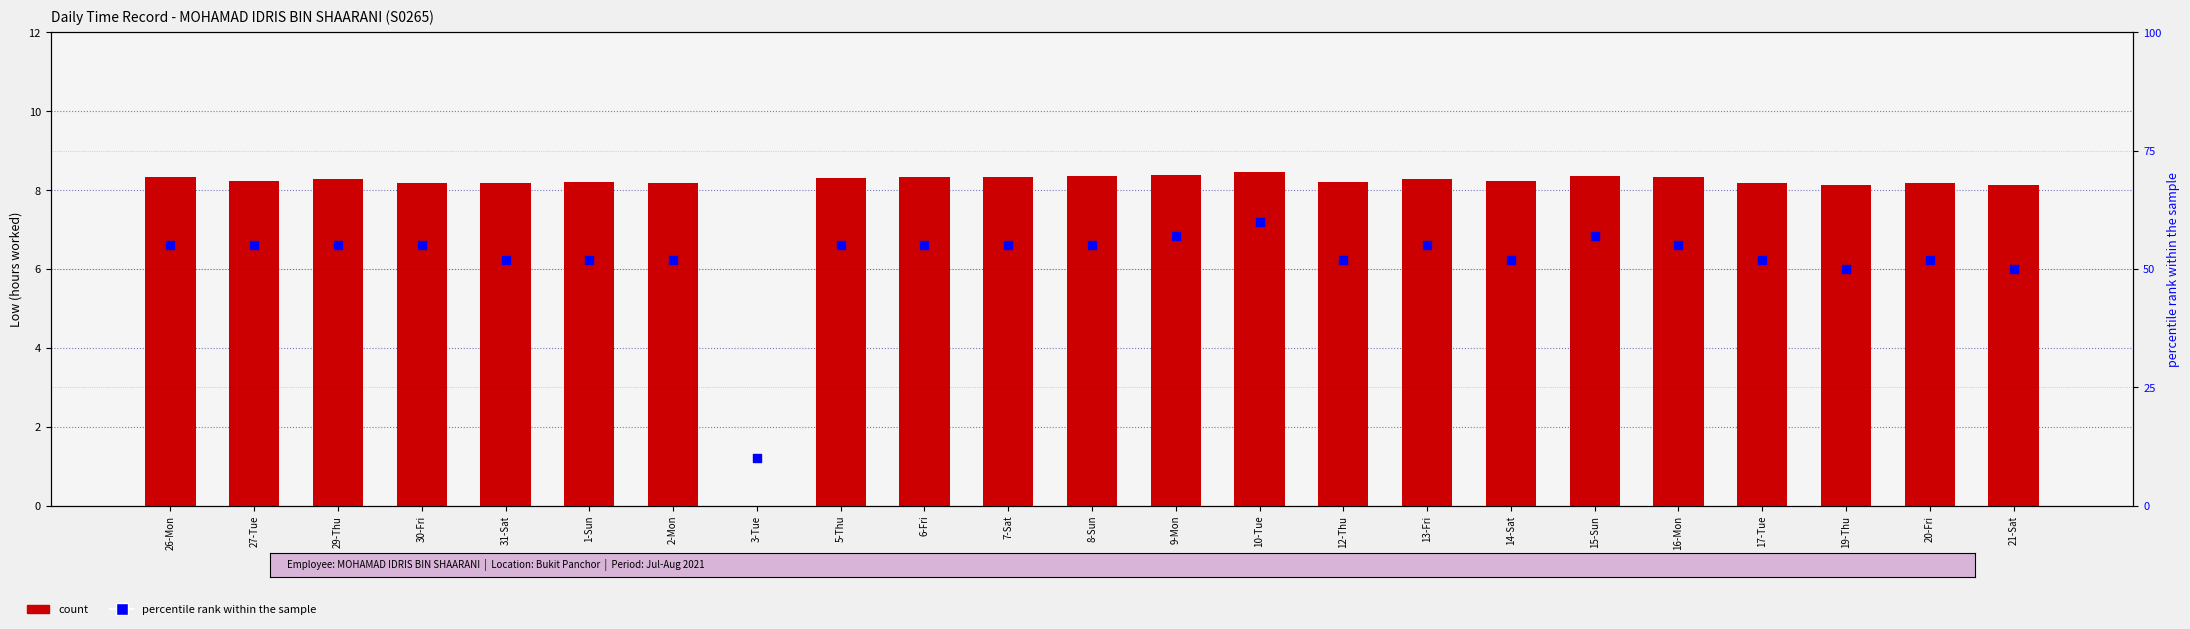

What are all the series names shown in the legend?

count, percentile rank within the sample